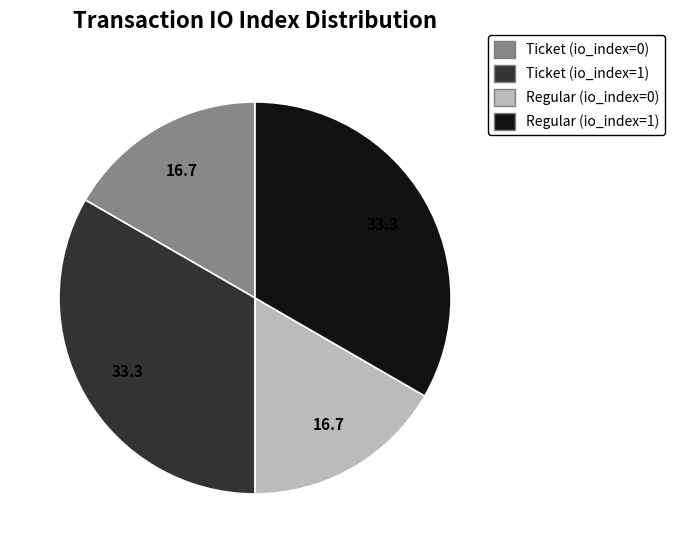

True or false: Ticket (io_index=1) accounts for 43% of the total.

False